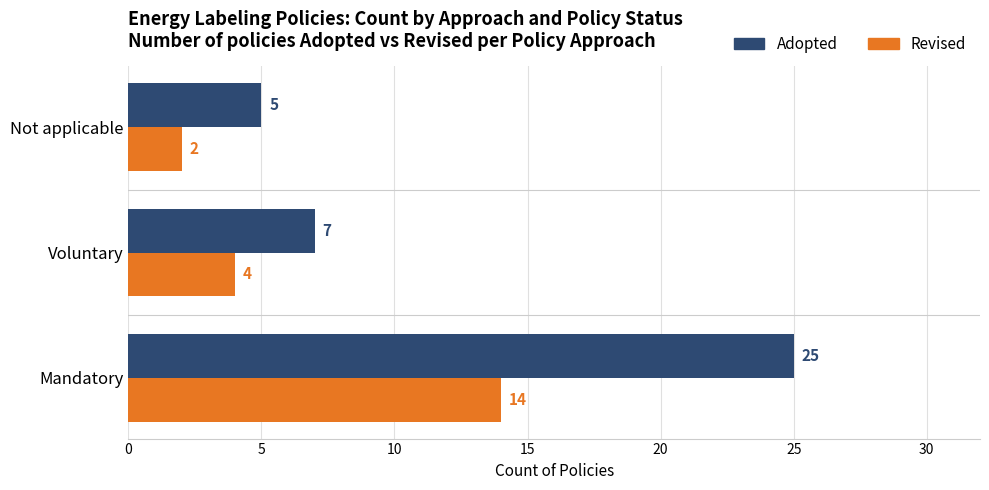

At which label is Revised closest to 8?

Voluntary